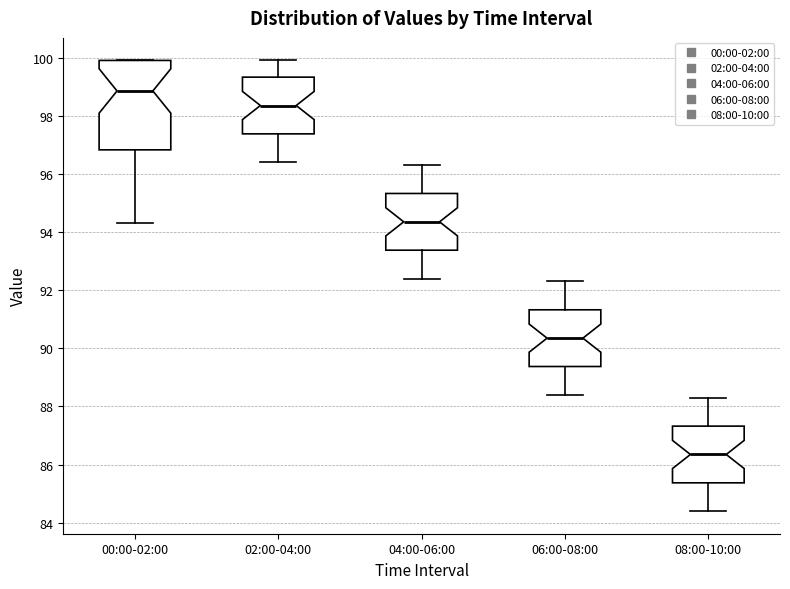

Reading left to right, read every box against the y-axis: the position of its median line, the range the box covers, and the ends of its whiskers. The values are not printed on the chart, so give them approximately, as read against the axis.

00:00-02:00: median 98.8, box 96.8 to 100.0, whiskers 94.4 to 100.0
02:00-04:00: median 98.4, box 97.4 to 99.4, whiskers 96.4 to 100.0
04:00-06:00: median 94.4, box 93.4 to 95.4, whiskers 92.4 to 96.4
06:00-08:00: median 90.4, box 89.4 to 91.4, whiskers 88.4 to 92.4
08:00-10:00: median 86.4, box 85.4 to 87.4, whiskers 84.4 to 88.4